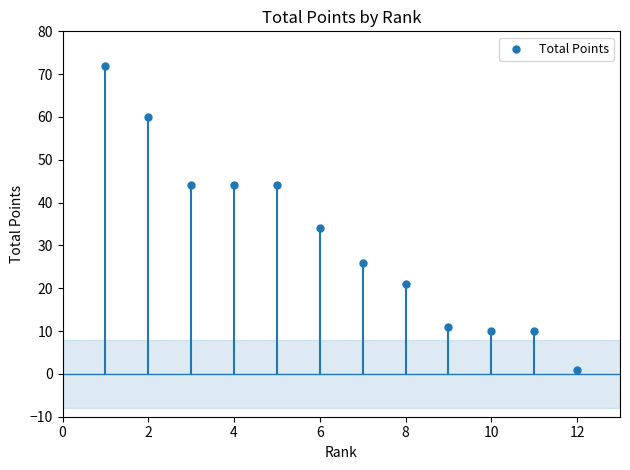

What Y value in the scatter plot is closest to 36?

34